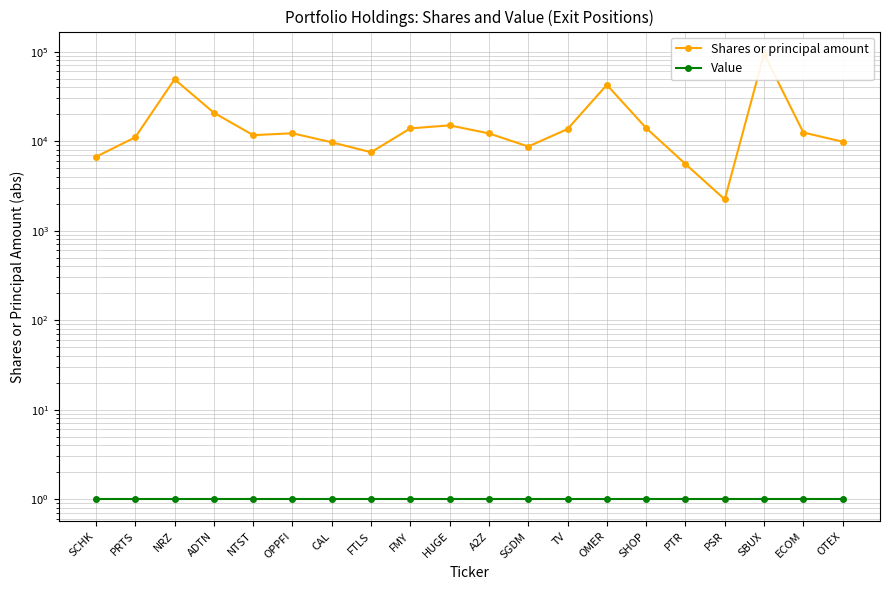

Does the chart have visible grid lines?

Yes